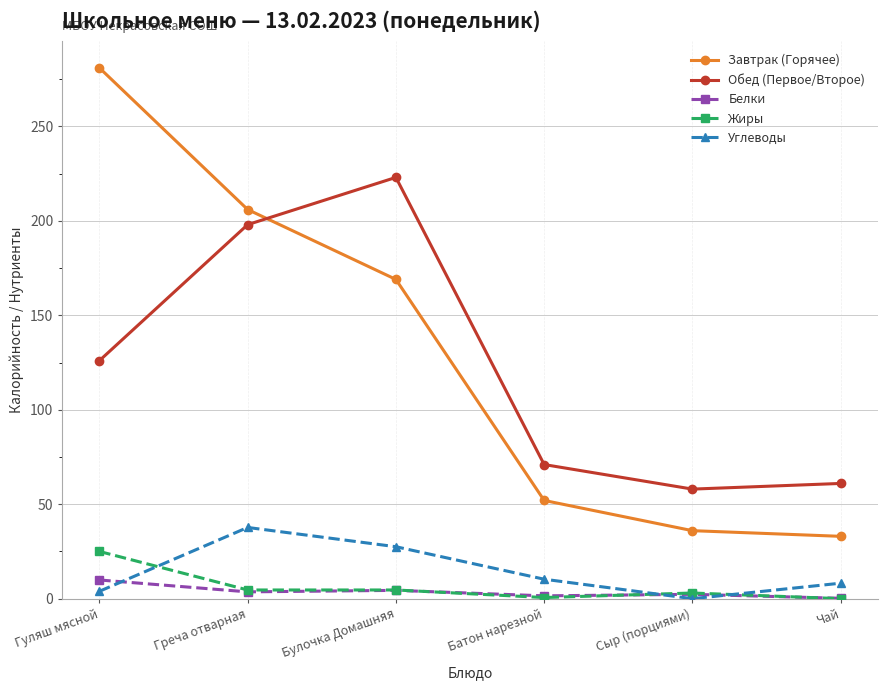

What value does the Белки series have at Греча отварная?

3.6